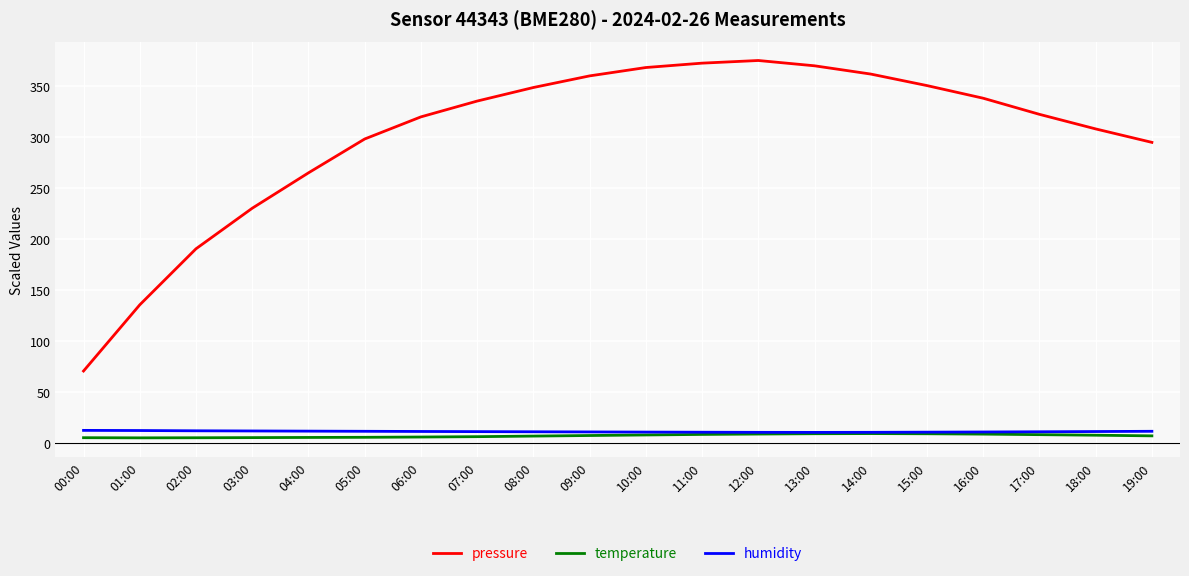

True or false: pressure and temperature intersect in this chart.

False